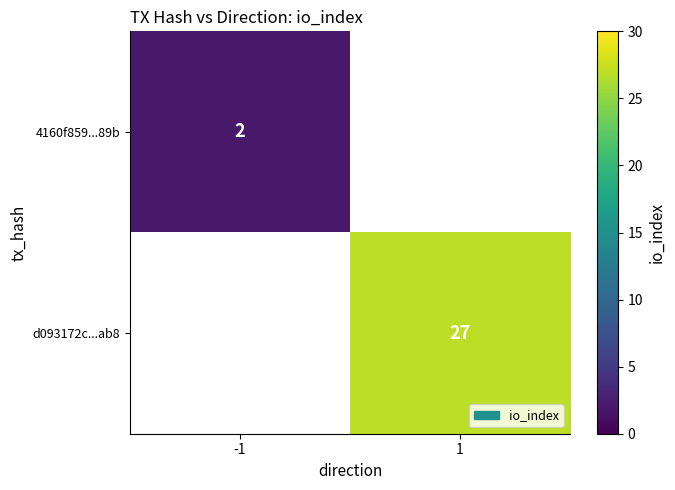

Is it true that d093172c...ab8 equals 27 at 1?

True